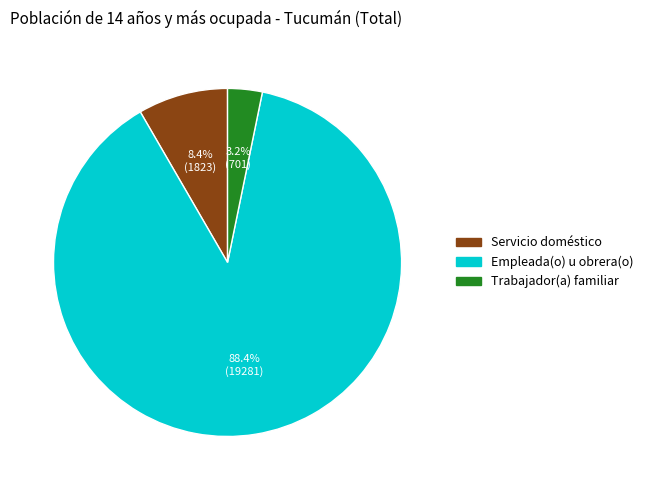

What is the total percentage of Empleada(o) u obrera(o) and Servicio doméstico?

96.8%